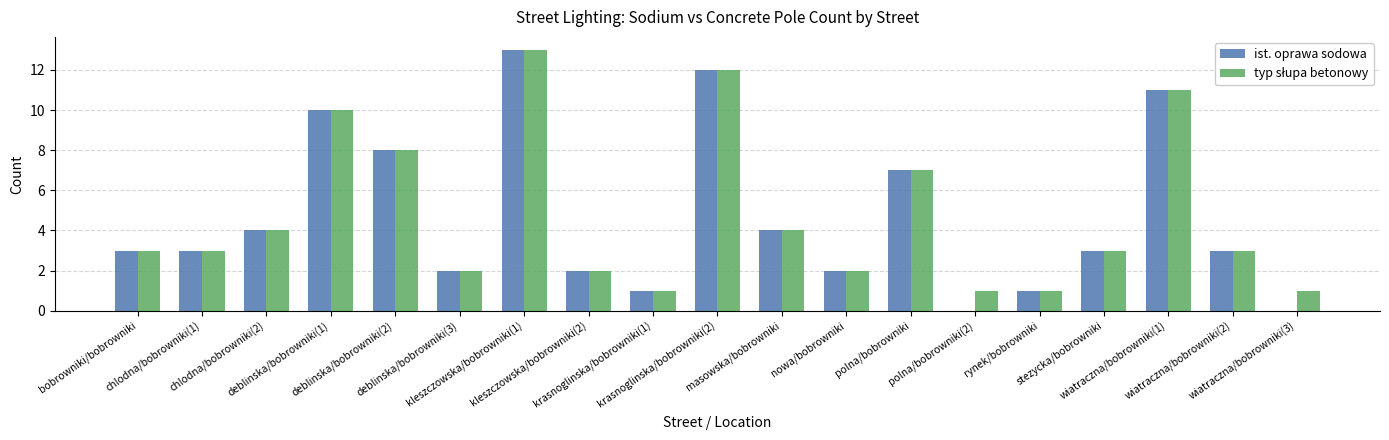

What is the maximum value shown in the chart?

13